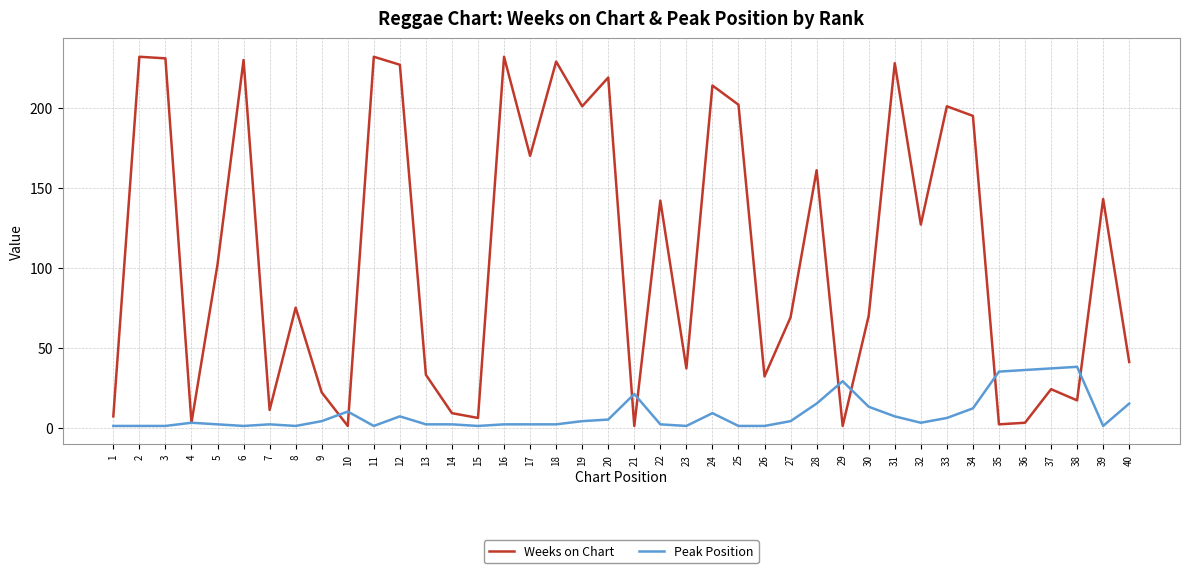

Does the chart display data point markers on the line(s)?

No